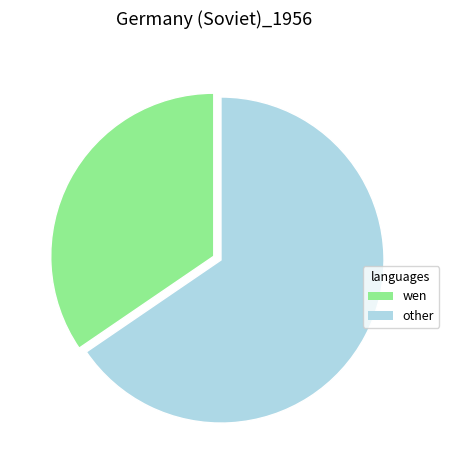

Which has a higher value, other or wen?

other